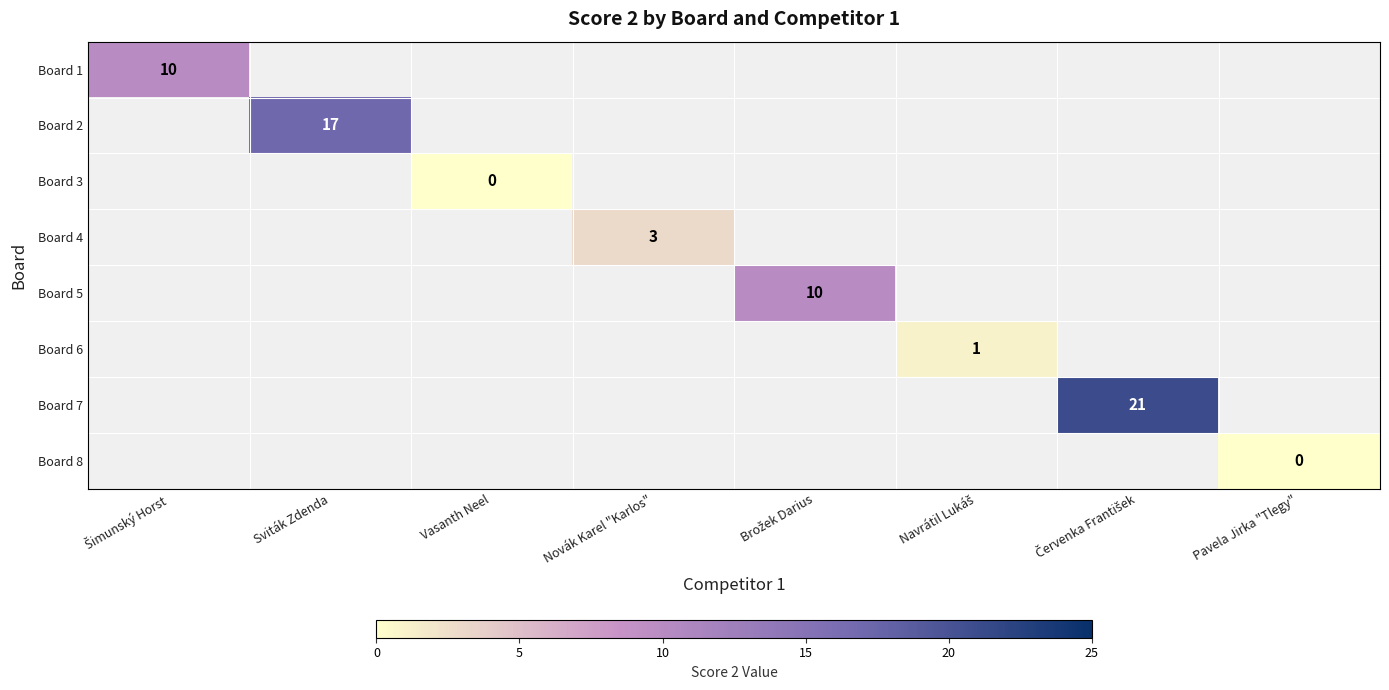

Is the value of Board 3 at Pavela Jirka "Tlegy" greater than the value of Board 7 at Sviták Zdenda?

No